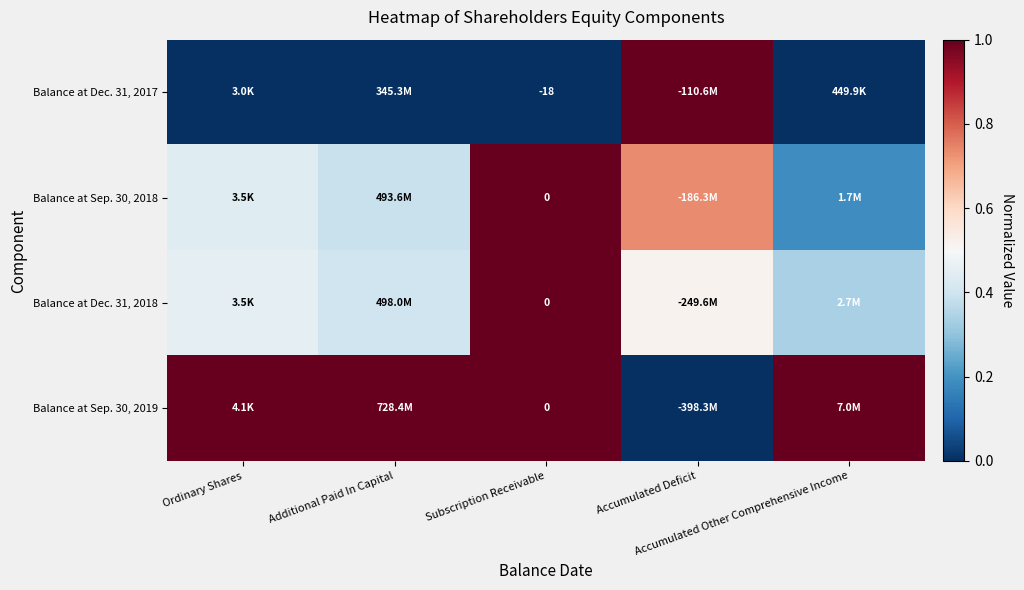

At Subscription Receivable, list the series in order from smallest to largest.

Balance at Dec. 31, 2017, Balance at Sep. 30, 2018, Balance at Dec. 31, 2018, Balance at Sep. 30, 2019